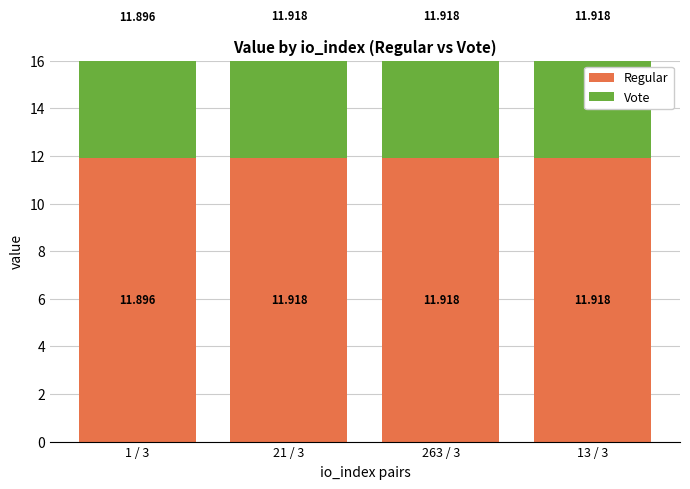

What is the sum of the Regular values at 1 / 3 and 263 / 3?

23.8